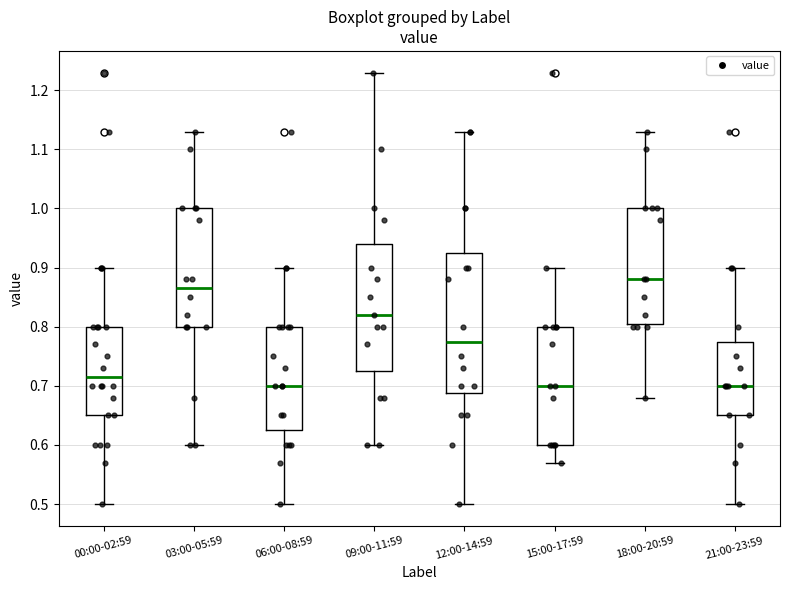

Comparing the boxes themselves (not the whiskers), which one is the tallest?

12:00-14:59